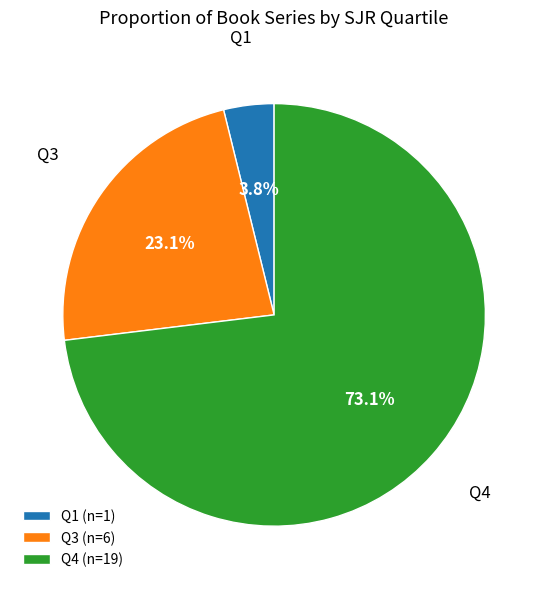

What is the smallest slice in the pie chart?

Q1